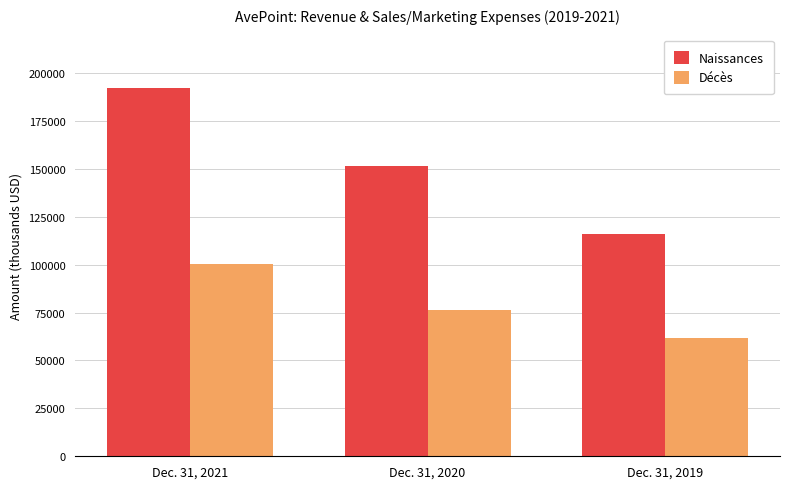

What is the greatest value displayed?

191909